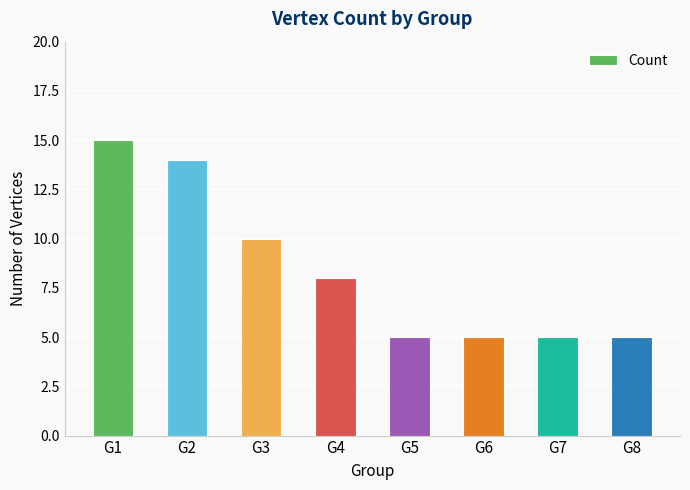

At which label is the value closest to 10?

G3